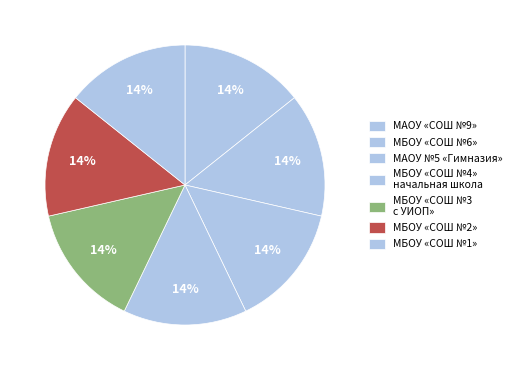

Does any single category account for the majority?

No